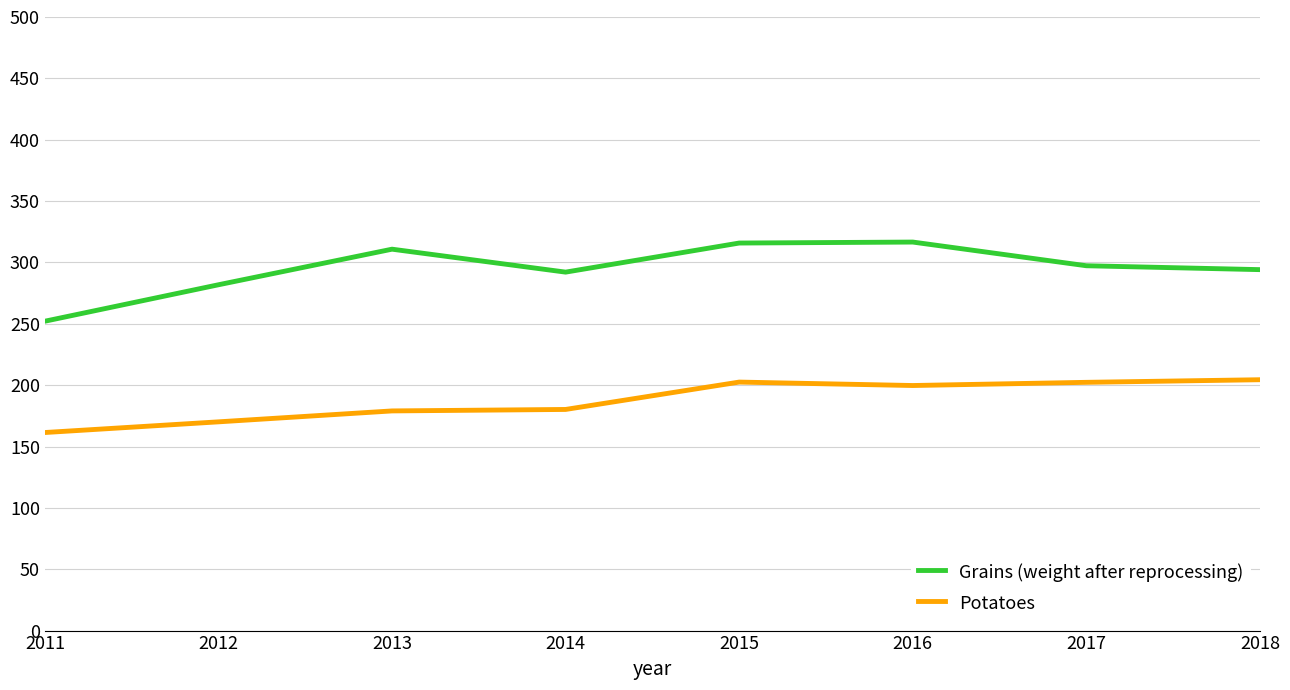

True or false: Grains (weight after reprocessing) and Potatoes intersect in this chart.

False